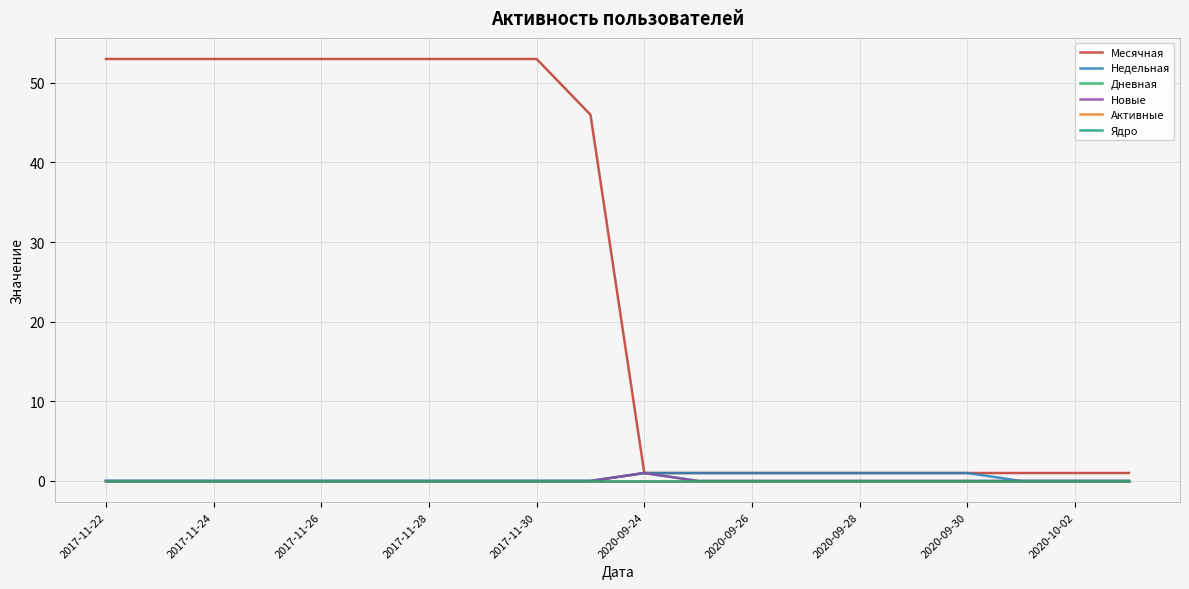

At which label does Ядро reach its peak?

2017-11-22